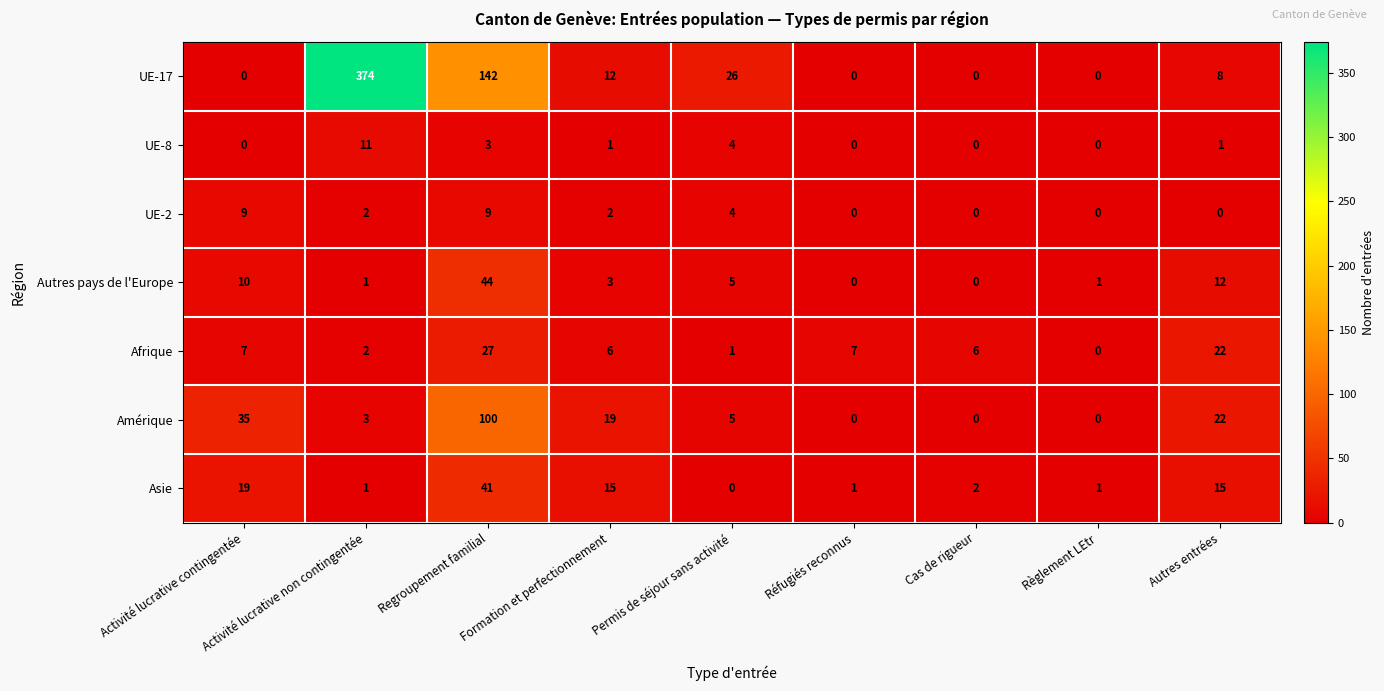

Rank the series by their maximum value, from highest to lowest.

UE-17, Amérique, Autres pays de l'Europe, Asie, Afrique, UE-8, UE-2